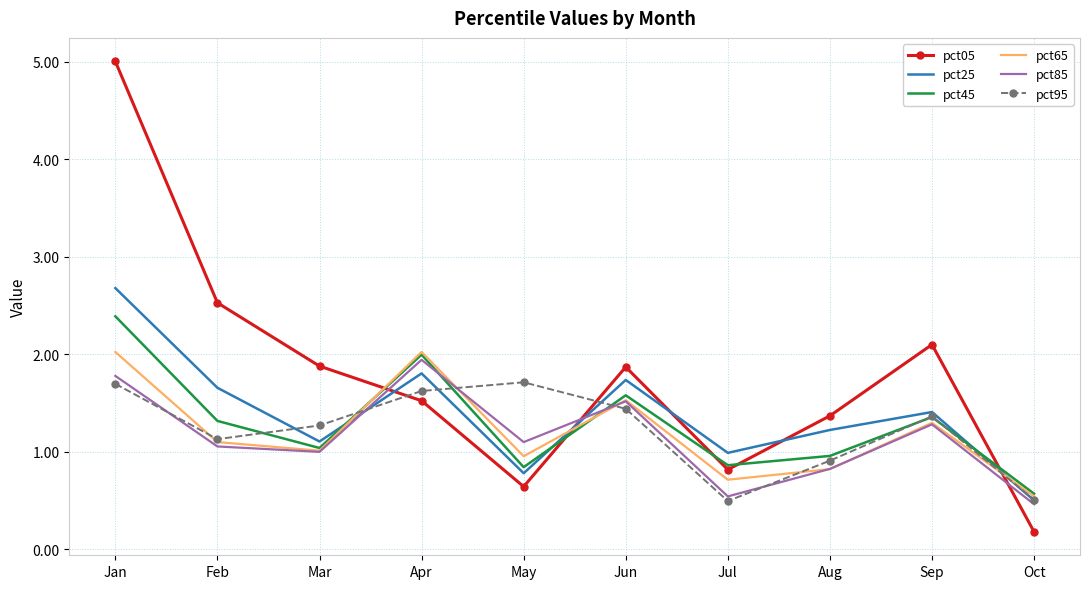

Where is the first local minimum for pct25?

Mar